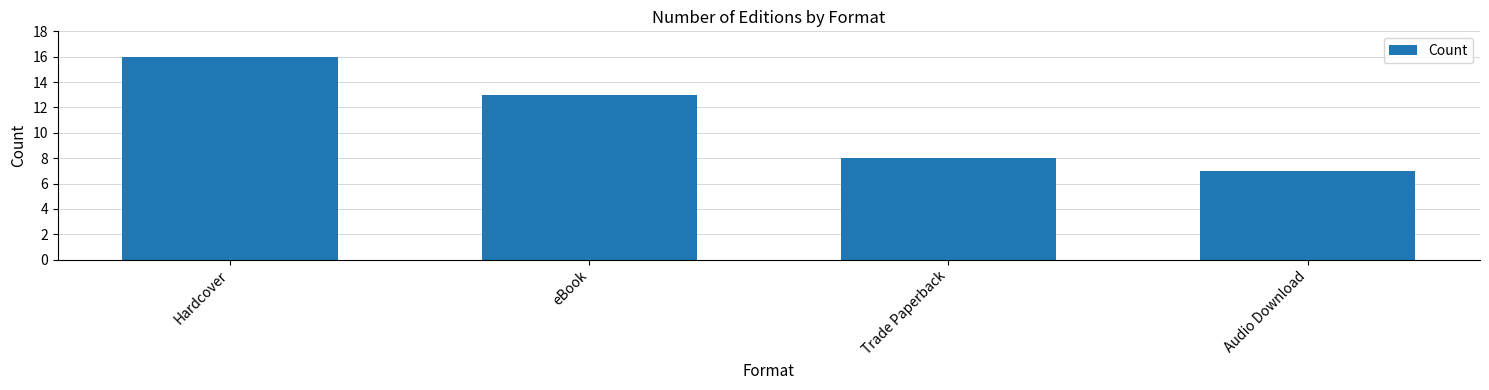

Reading left to right, transcribe all the data shown in this chart.

Hardcover=16	eBook=13	Trade Paperback=8	Audio Download=7